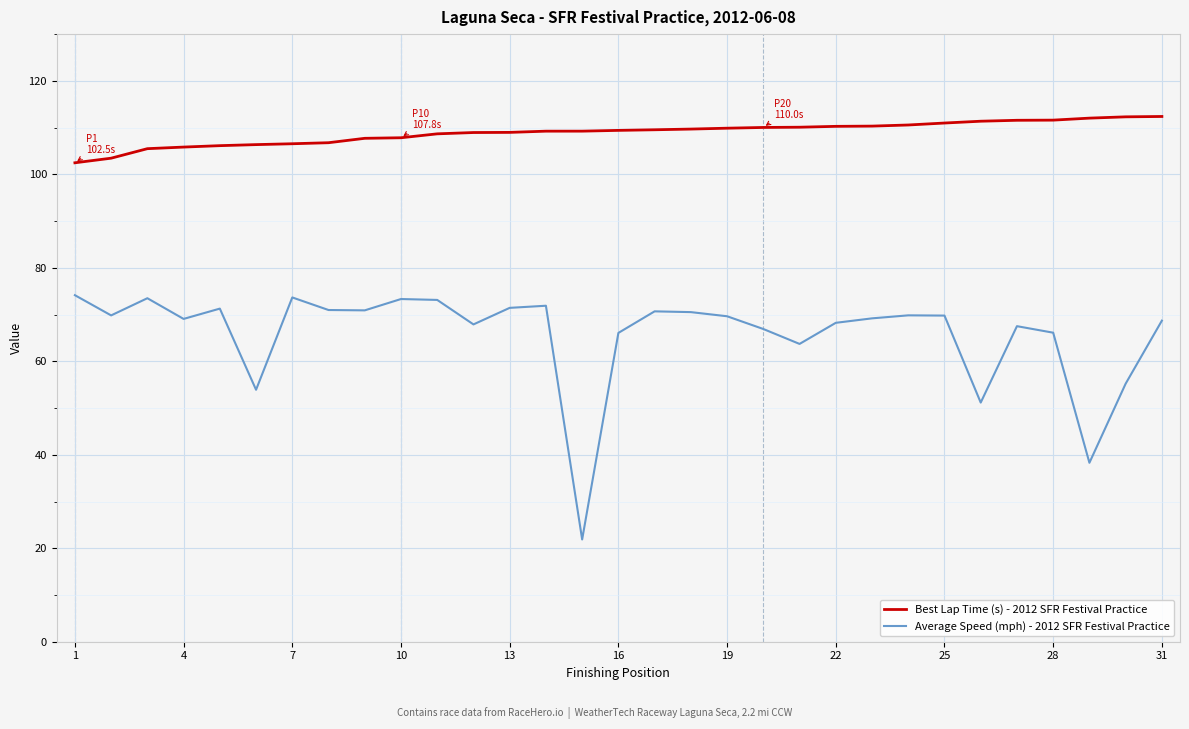

True or false: Average Speed (mph) - 2012 SFR Festival Practice and Best Lap Time (s) - 2012 SFR Festival Practice cross at least once.

False